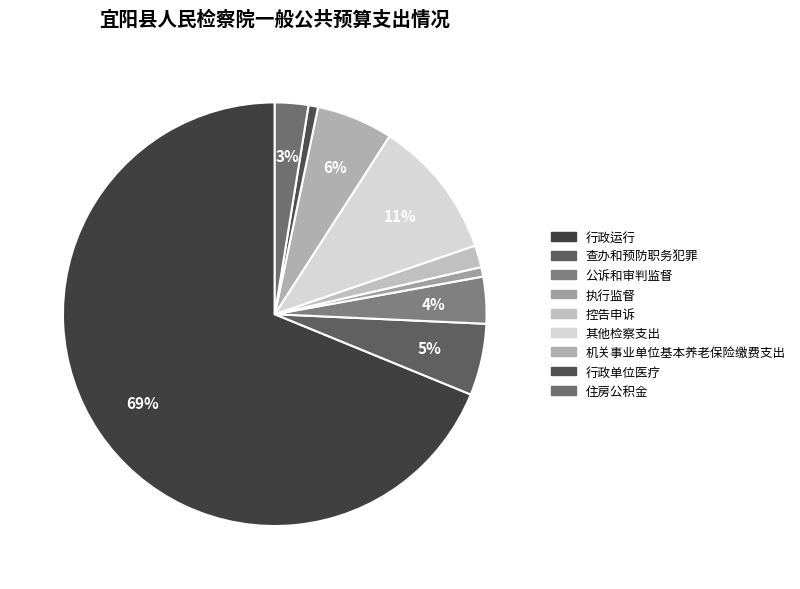

Do 执行监督 and 控告申诉 together represent more than half of the pie?

No